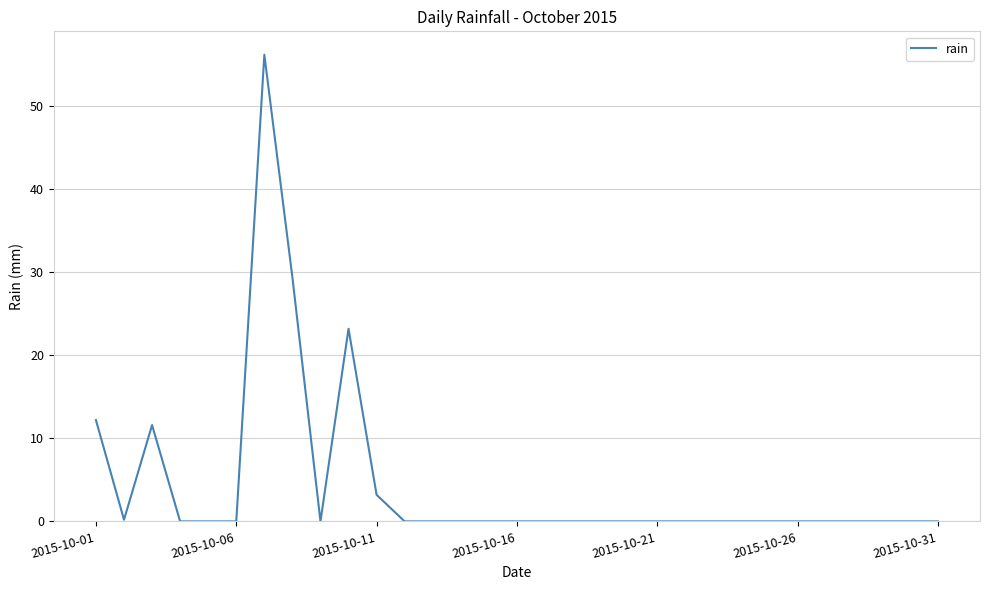

What is the difference between the maximum and minimum values?

56.2